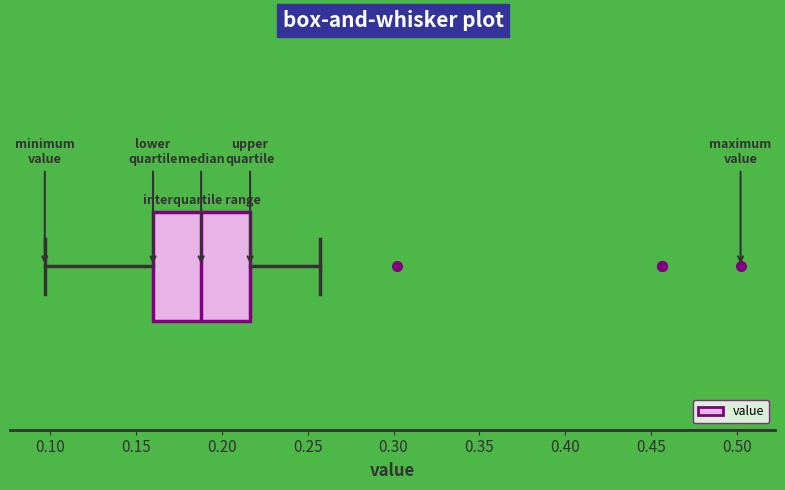

Transcribe this box plot: give where the median line is, the range the box spans, and where the two whiskers end, as read against the x-axis. The values are not printed on the chart, so give them approximately, as read against the axis.

median 0.190, box 0.160 to 0.215, whiskers 0.095 to 0.255